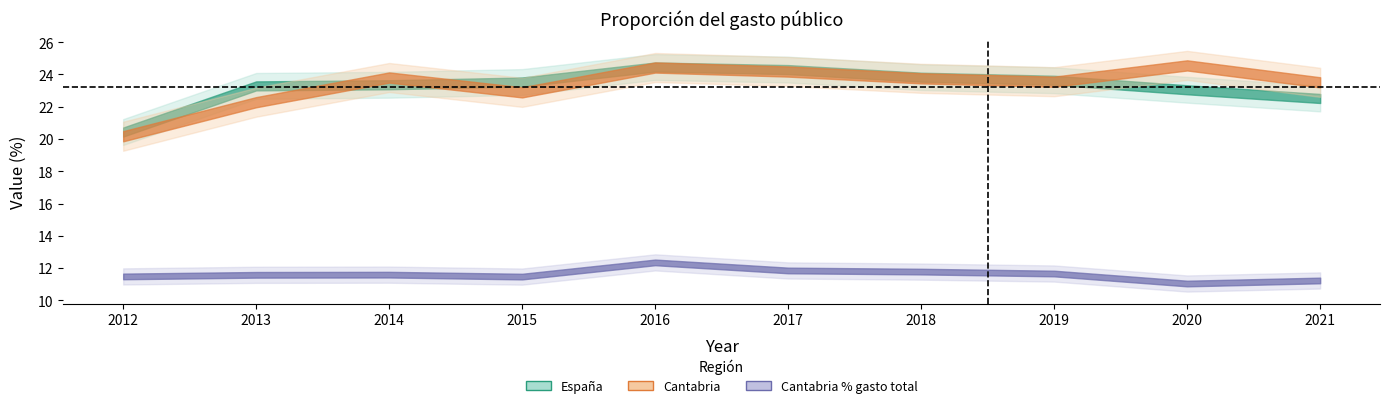

What is the sum of the Cantabria values at 2017 and 2020?

48.7